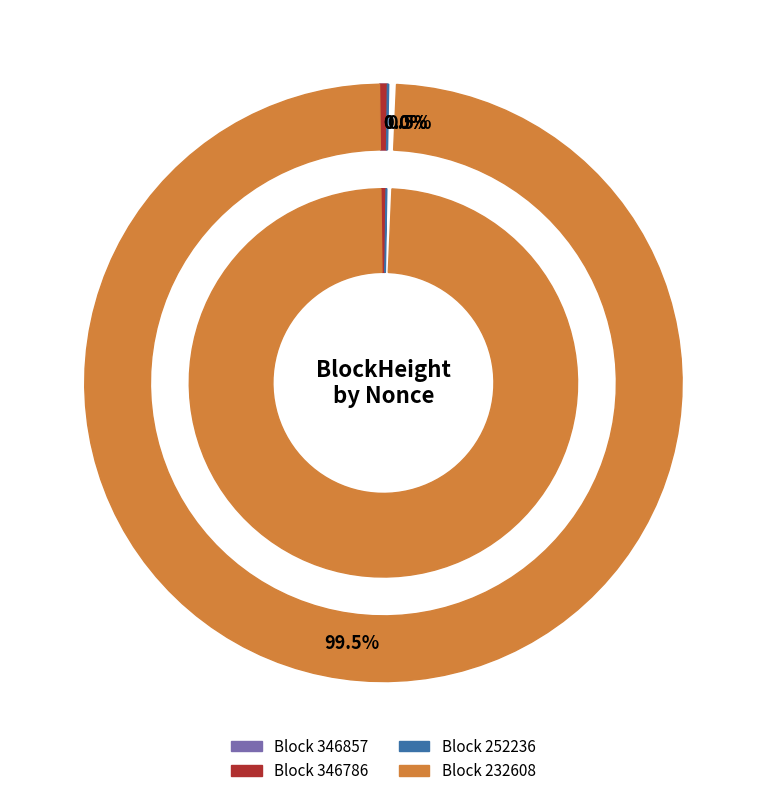

How much of the chart is everything except 232608?

0.5%